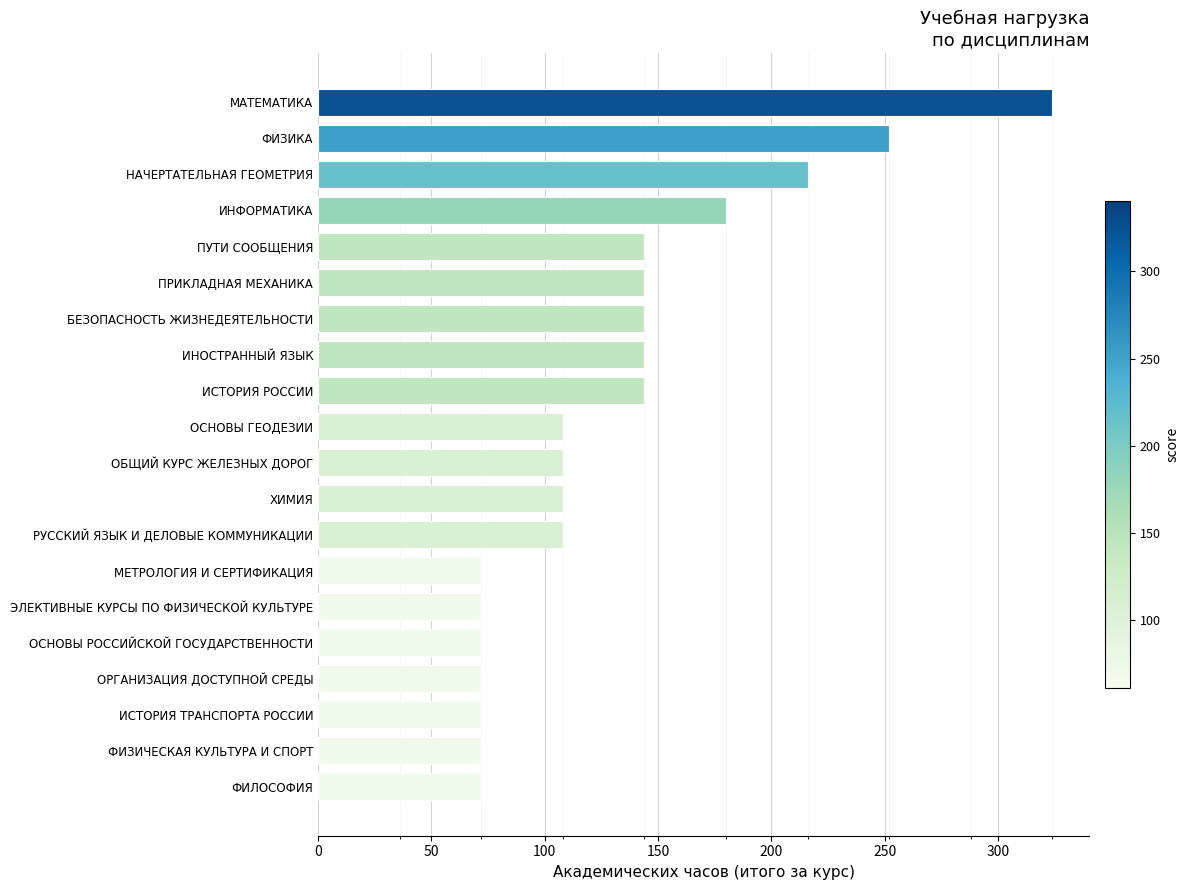

What is the smallest value displayed?

72